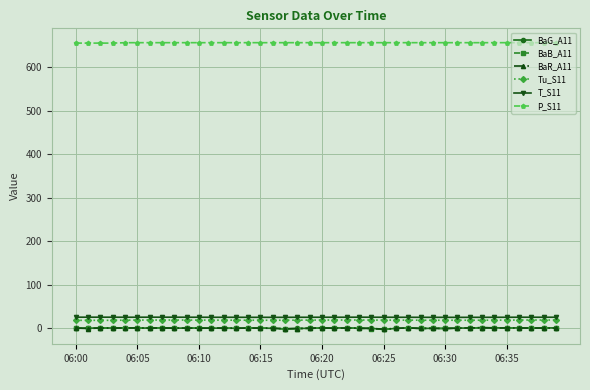

What is the maximum value for BaR_A11?

1.2